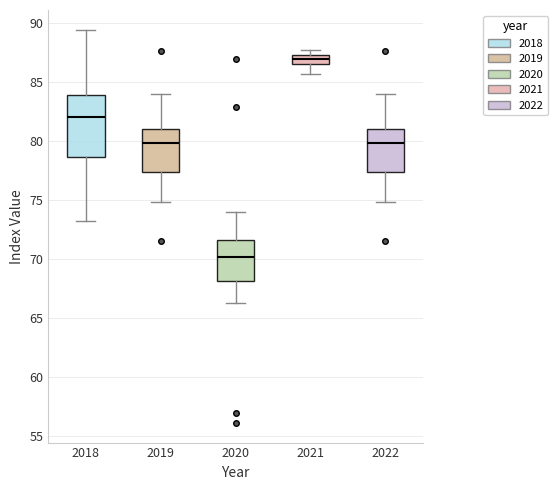

Where is the upper edge of the box at x = 2020 on the y-axis? The values are not printed on the chart, so give them approximately, as read against the axis.

71.5